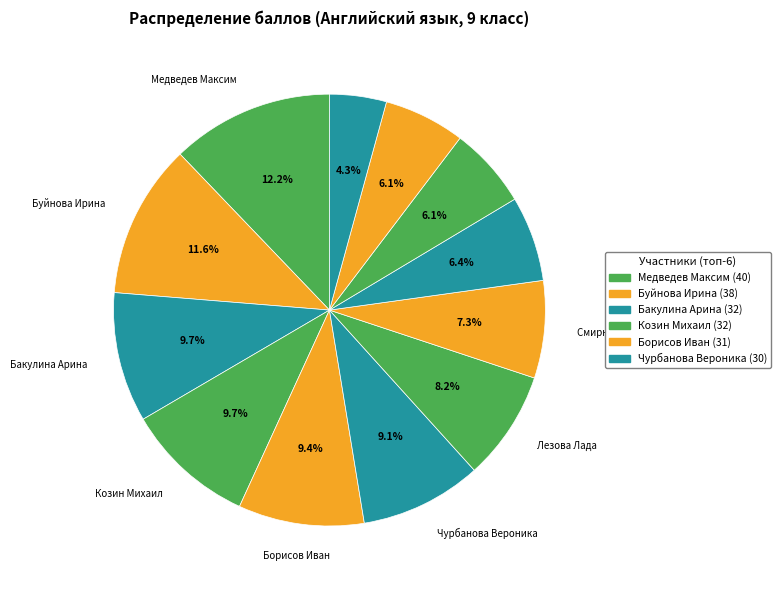

How many segments does this pie chart have?

12